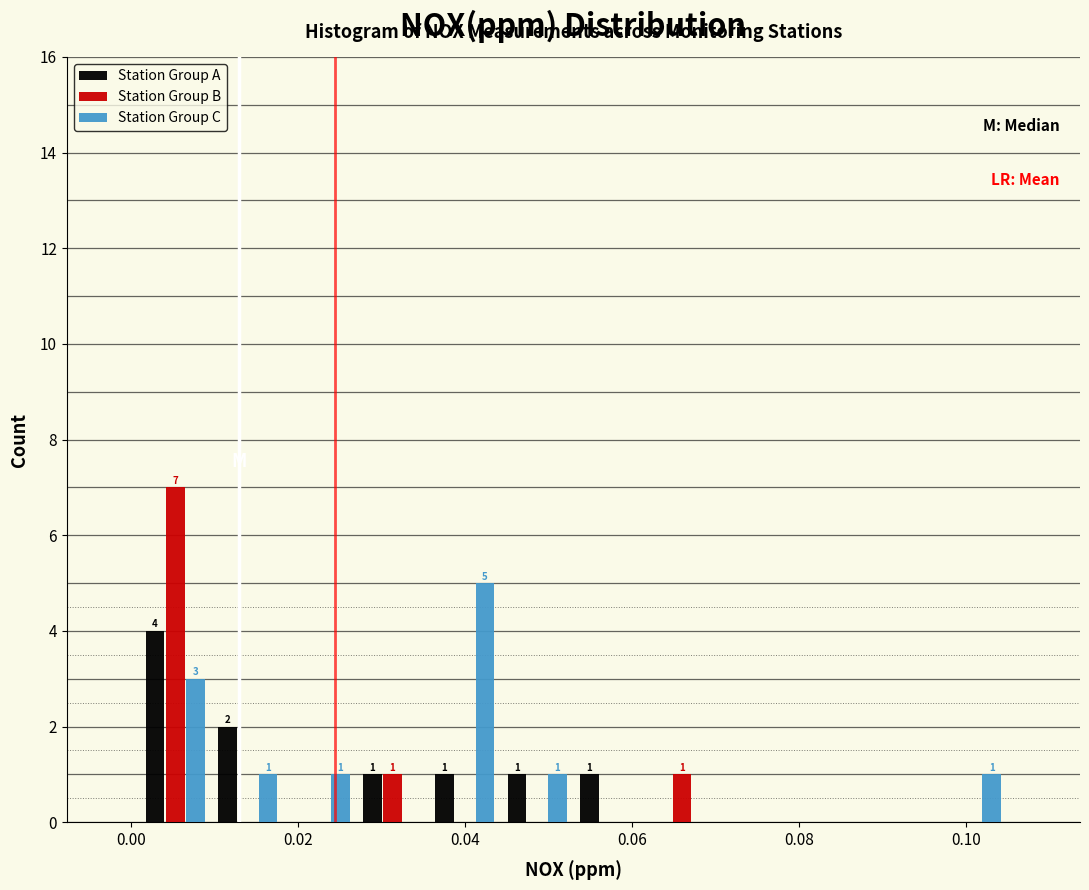

In the Station Group B series, which range on the x-axis has the tallest bar?

0.002 to 0.010